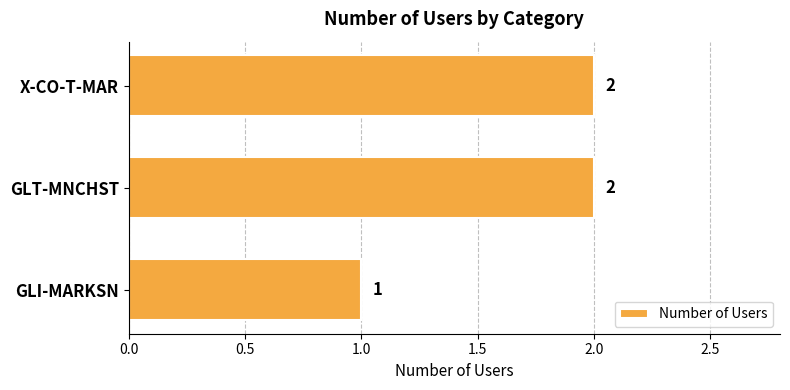

What is the greatest value displayed?

2